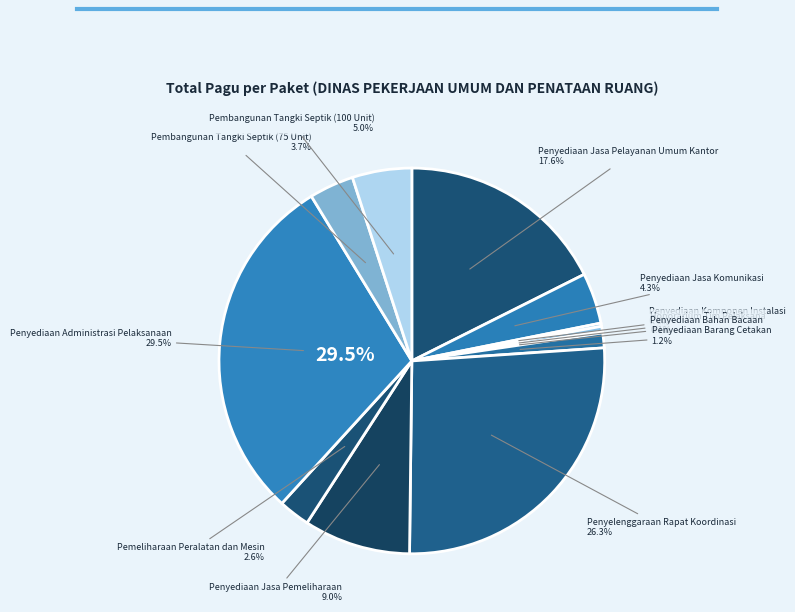

What is the total percentage of Penyediaan Jasa Pelayanan Umum Kantor and Penyediaan Bahan Bacaan?

17.7%